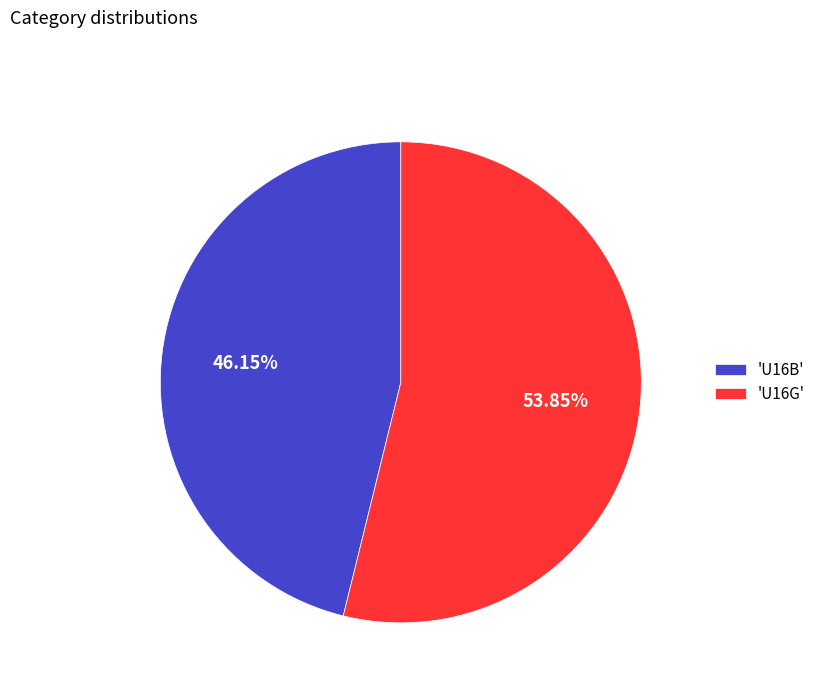

What is the smallest slice in the pie chart?

'U16B'